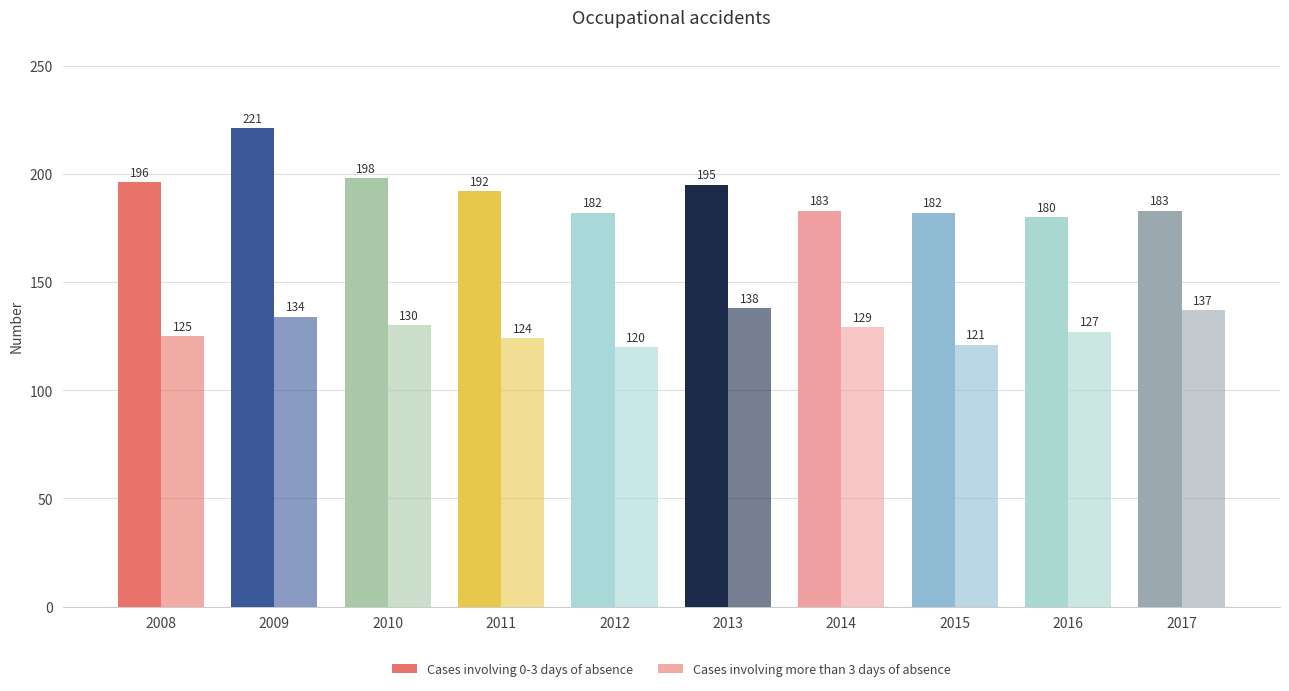

How many bars are there in each group?

2